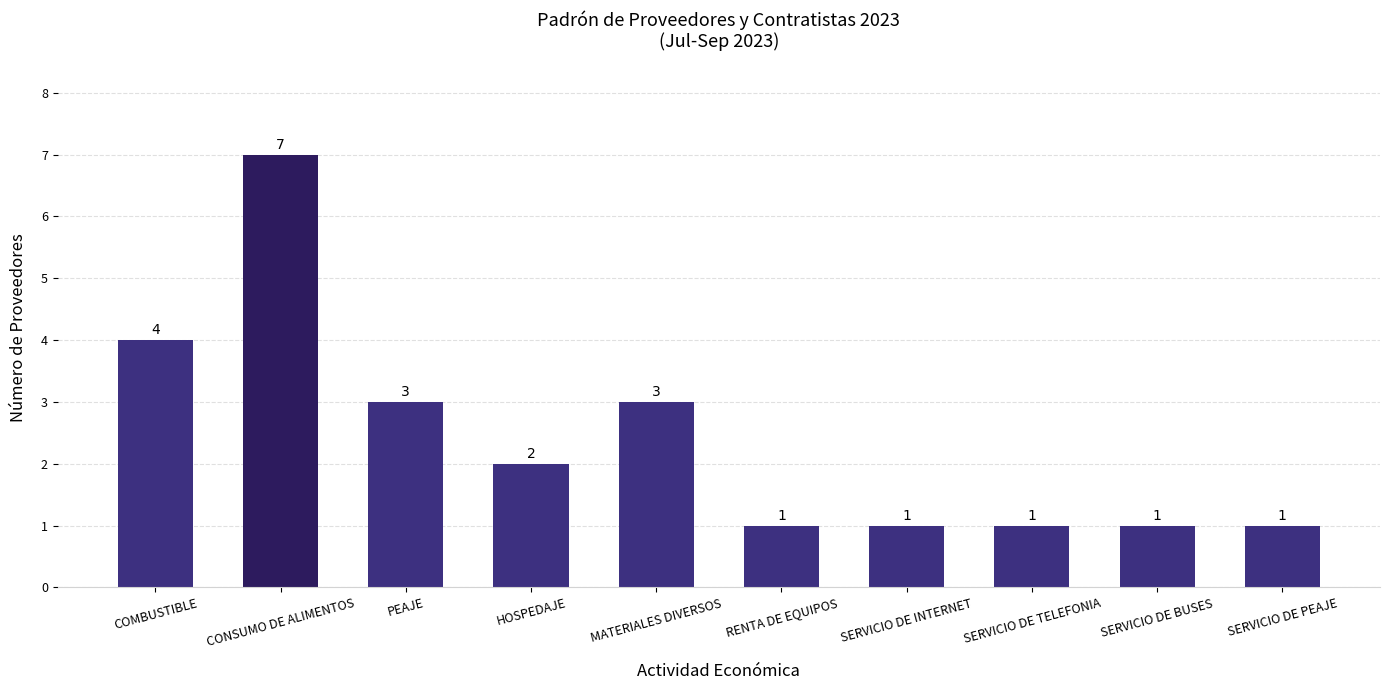

Which category has the highest value across all series?

CONSUMO DE ALIMENTOS